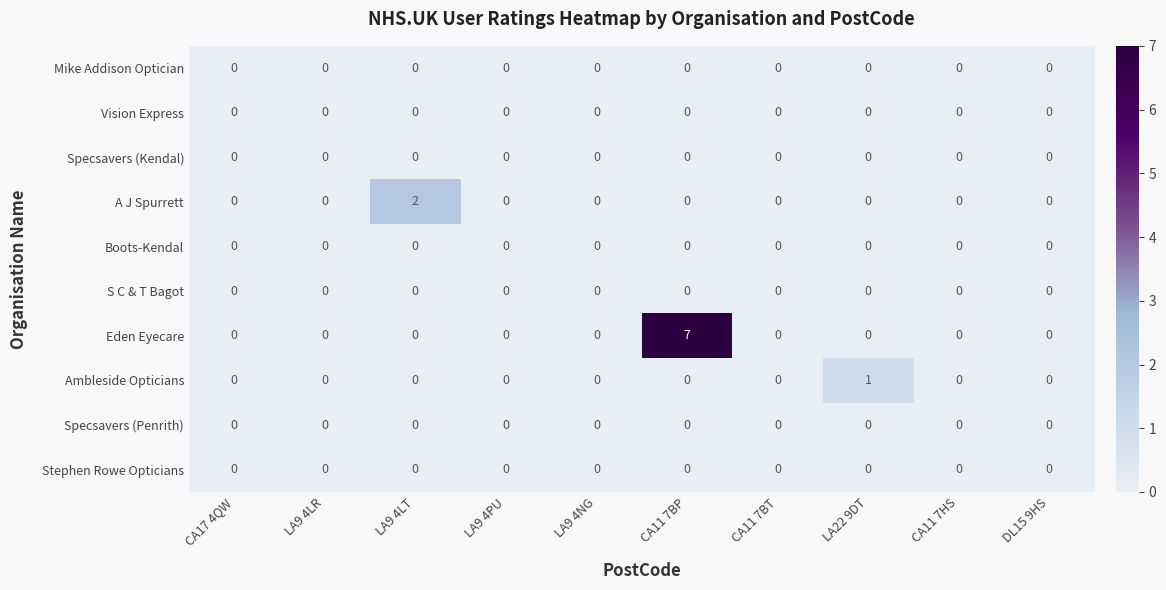

Which series has the largest total across all categories?

Eden Eyecare